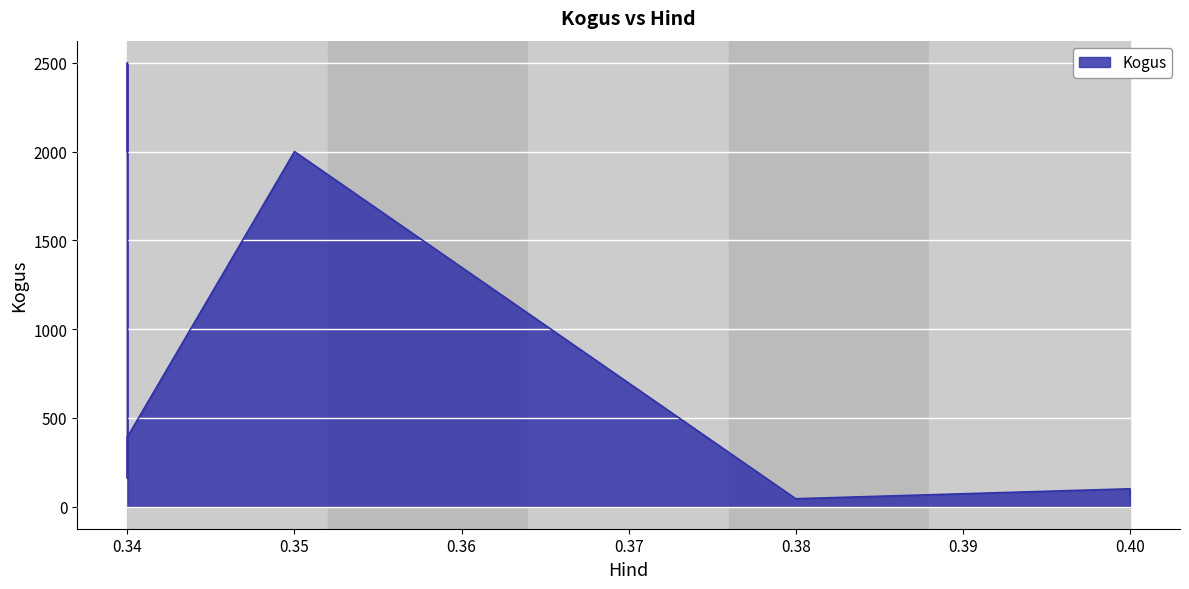

Between 0.4 and 0.38, which is larger?

0.4